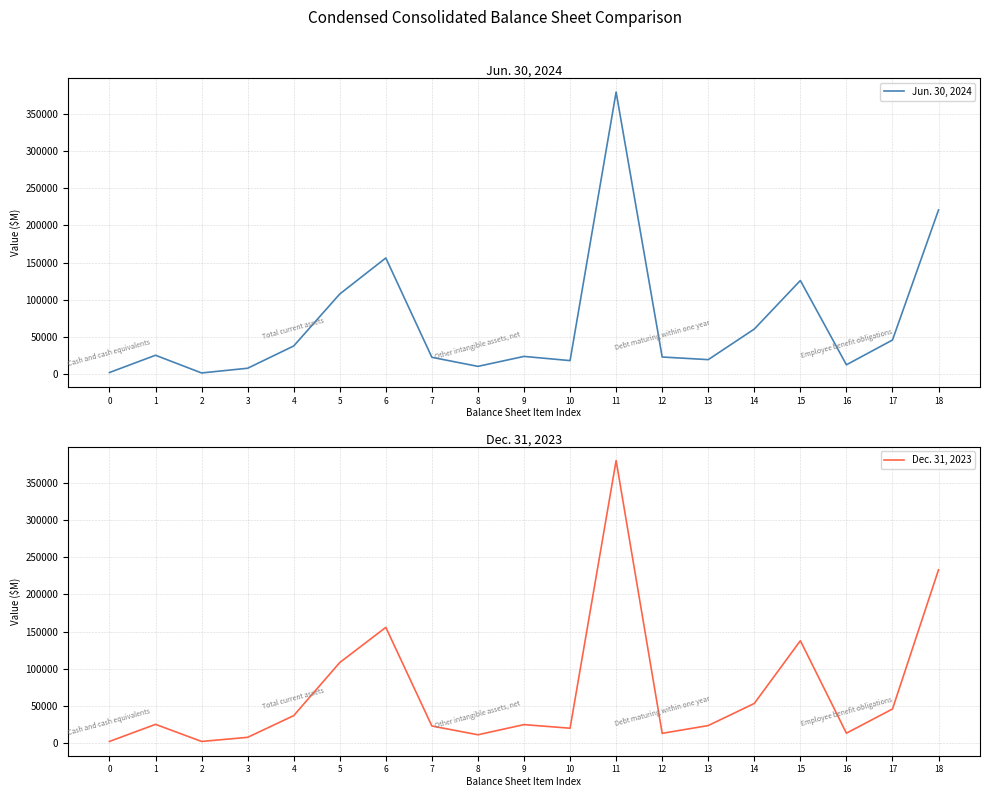

What is the difference between the Jun. 30, 2024 values at 1 and 2?

23766